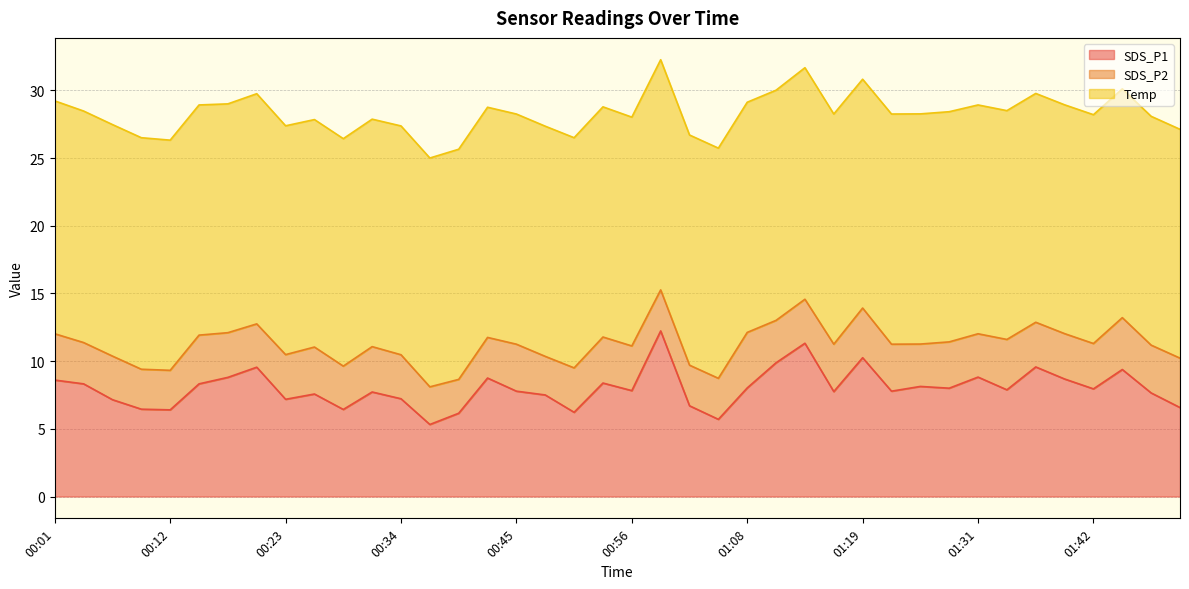

Is it true that SDS_P2 equals 3.7 at 01:33?

True